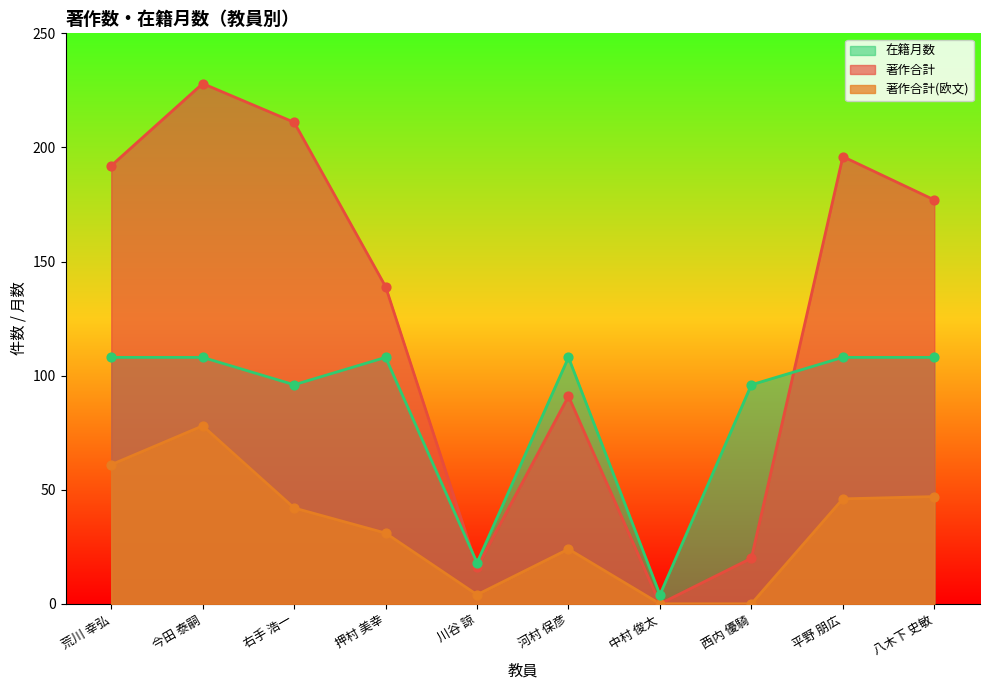

Is the value of 著作合計 at 押村 美幸 greater than the value of 著作合計(欧文) at 中村 俊太?

Yes